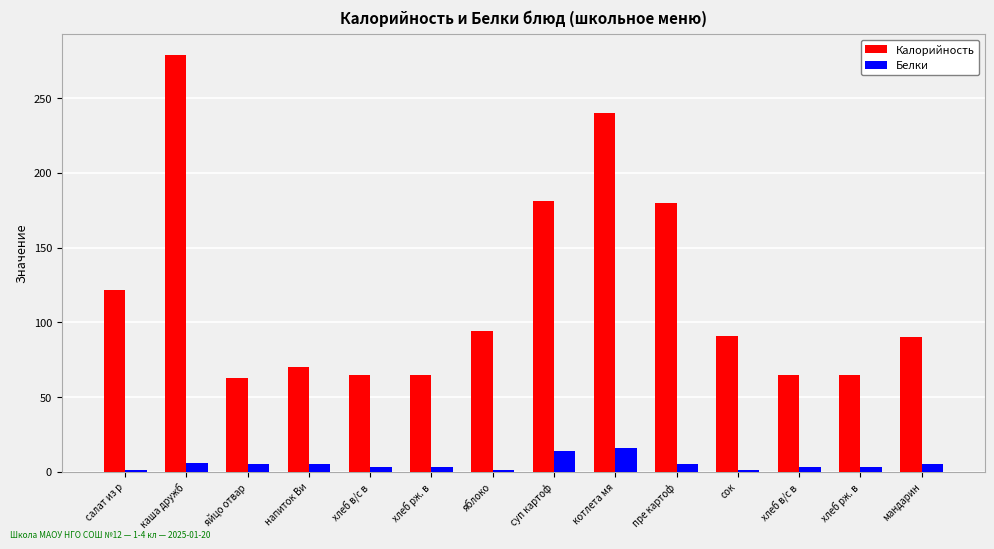

What are all the series names shown in the legend?

Калорийность, Белки